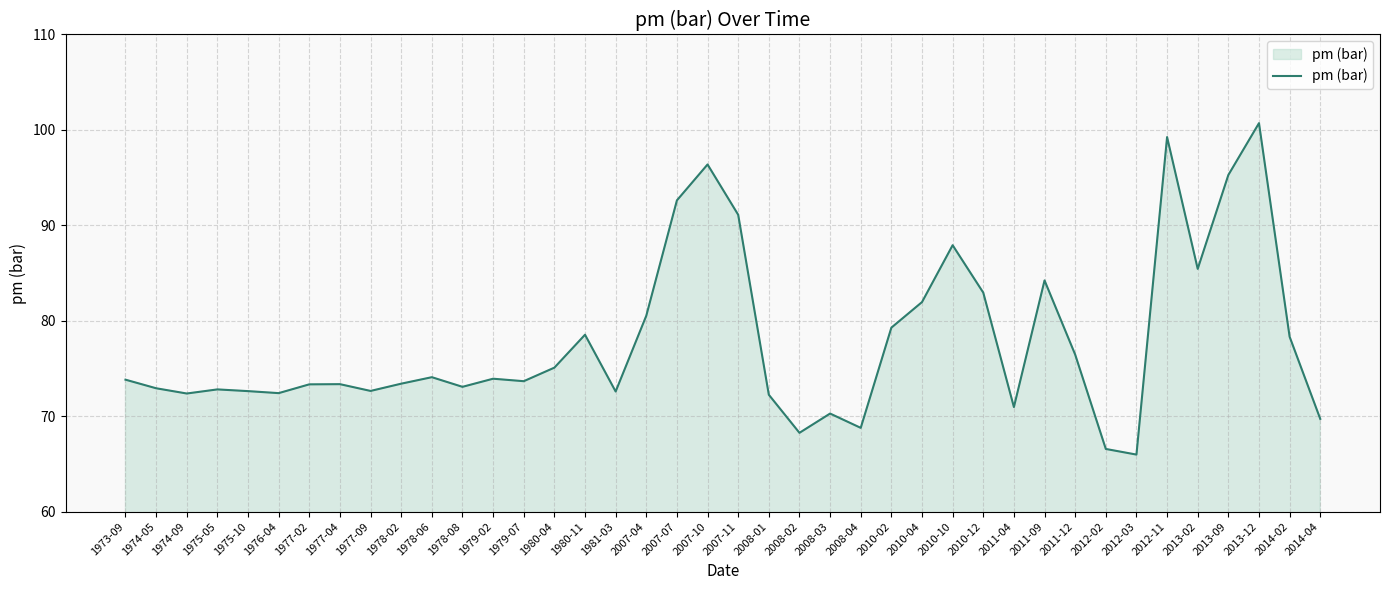

Approximately how many times larger is the value at 1976-04 compared to 2010-04?

0.9